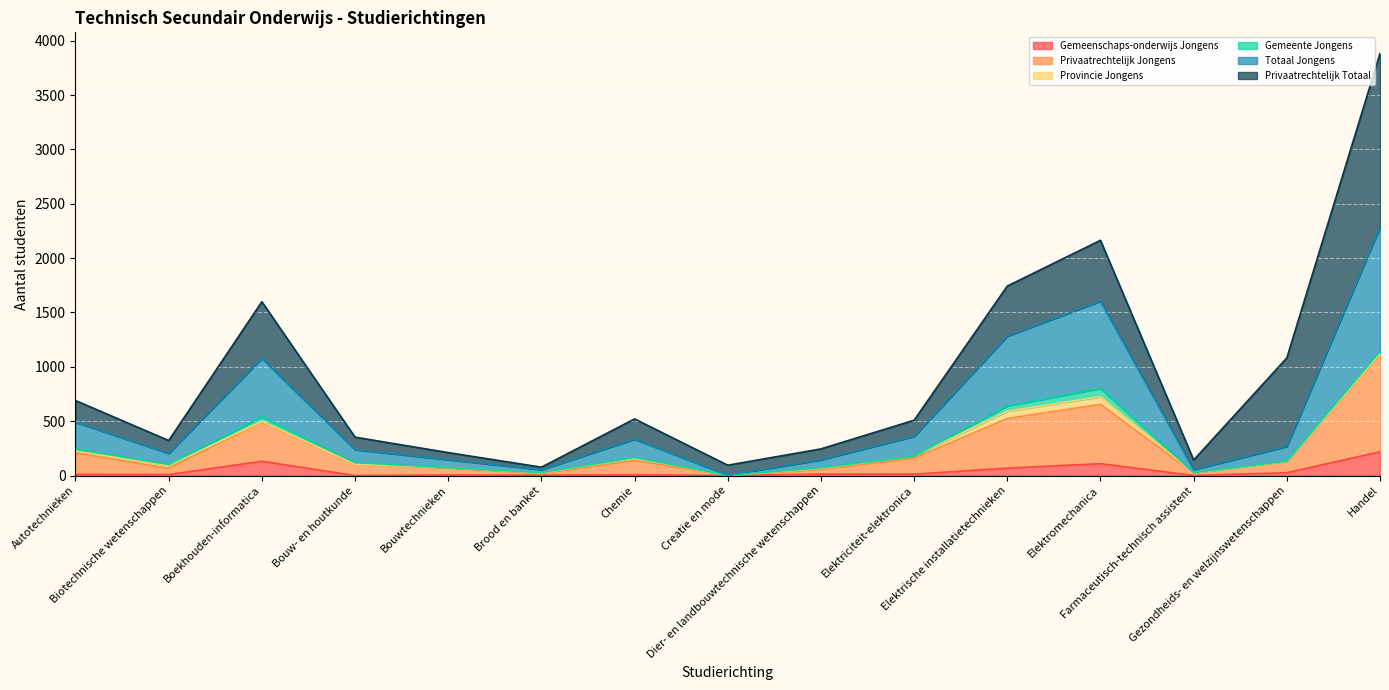

Does the chart display data point markers on the line(s)?

No